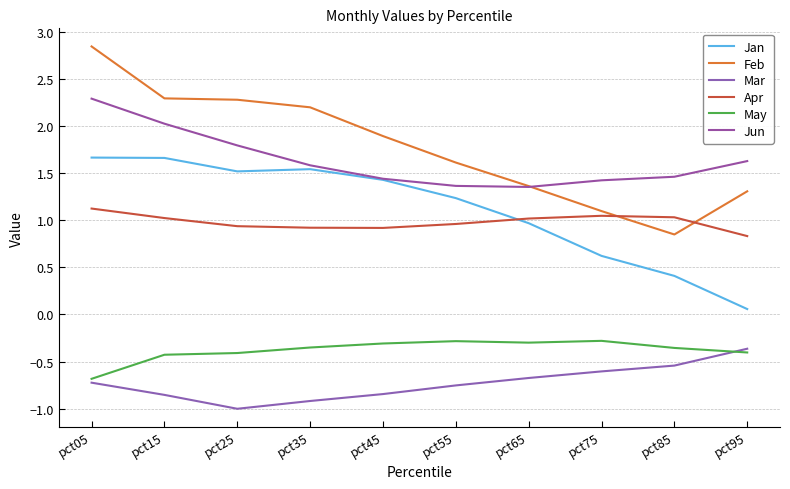

Does the chart display data point markers on the line(s)?

No